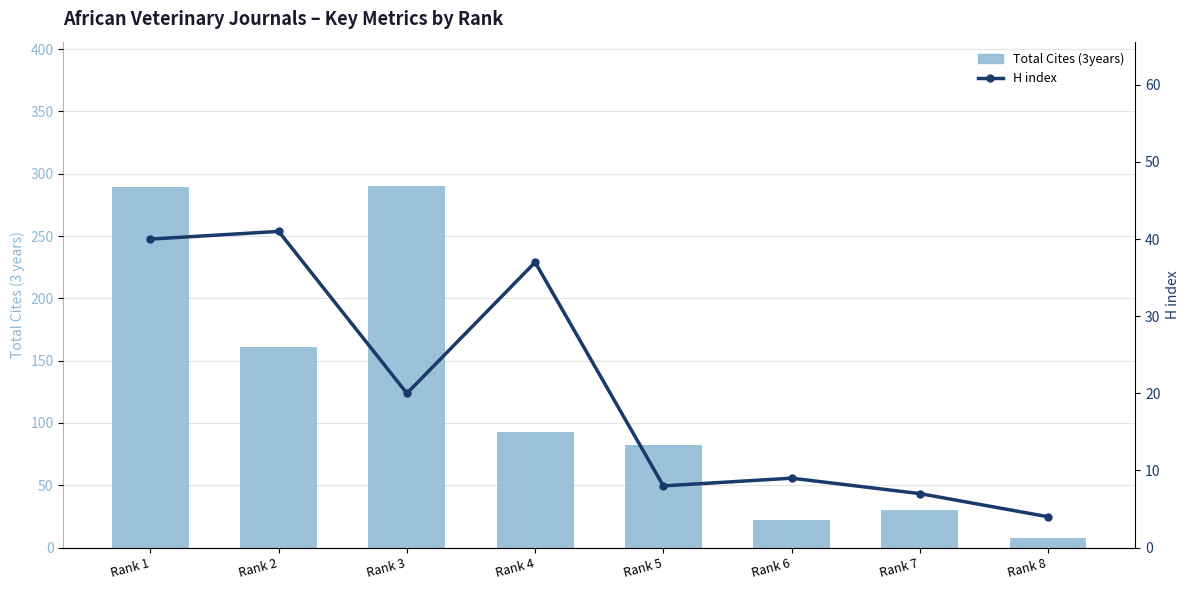

What is the value of the Total Cites (3years) bar at the 2nd from the left?

161